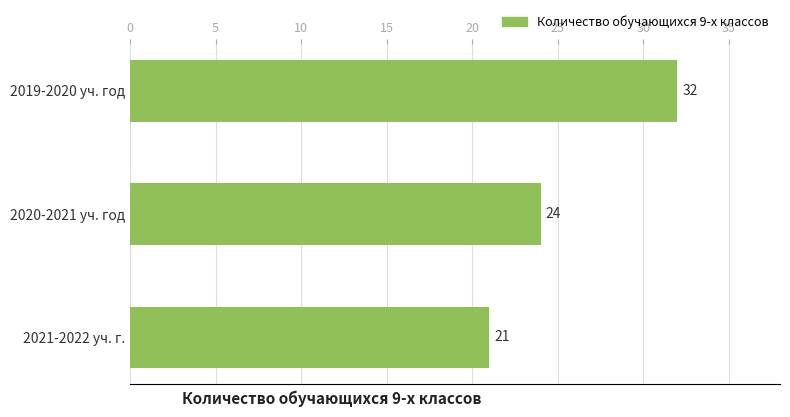

Reading top to bottom, extract all data points from this chart.

2019-2020 уч. год=32	2020-2021 уч. год=24	2021-2022 уч. г.=21